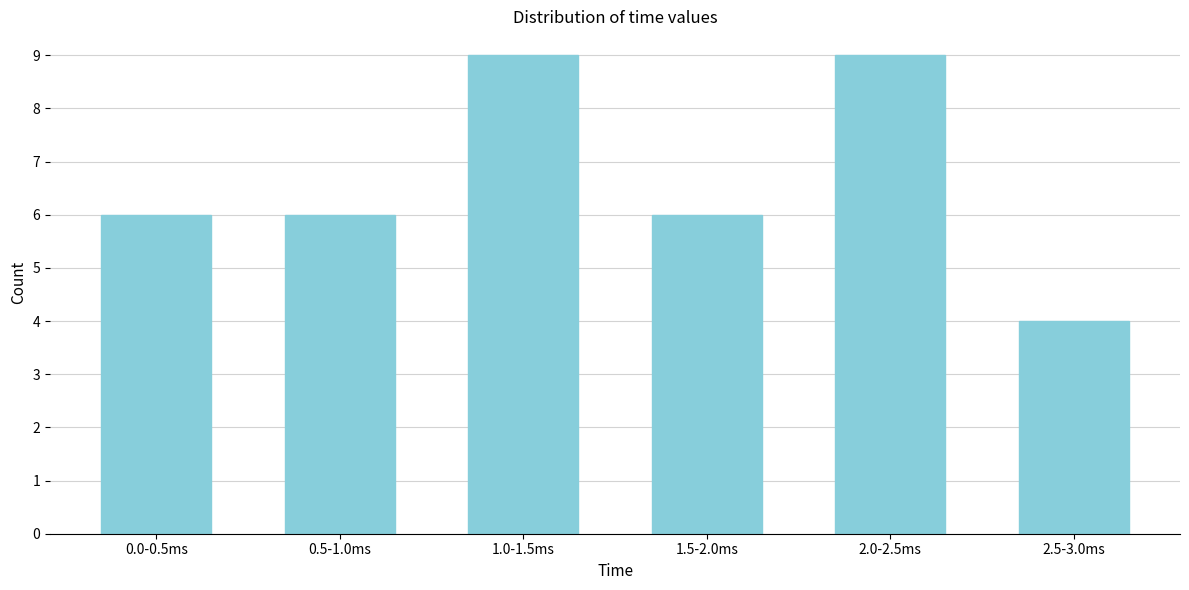

Reading right to left, what are all the values shown in this chart?

4	9	6	9	6	6